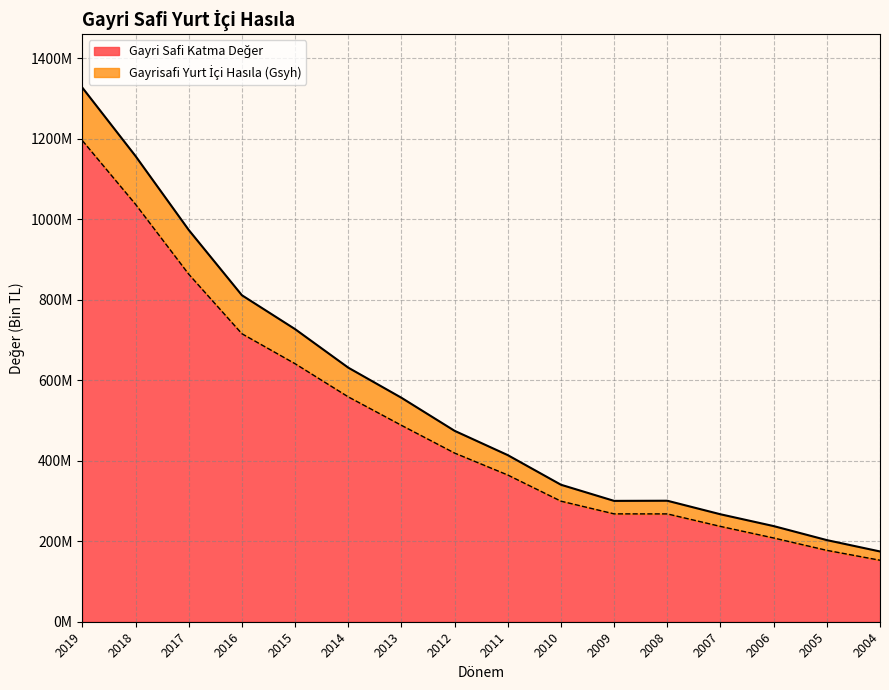

The Gayrisafi Yurt İçi Hasıla (Gsyh) series shows 811518936 at 2016. True or false?

True